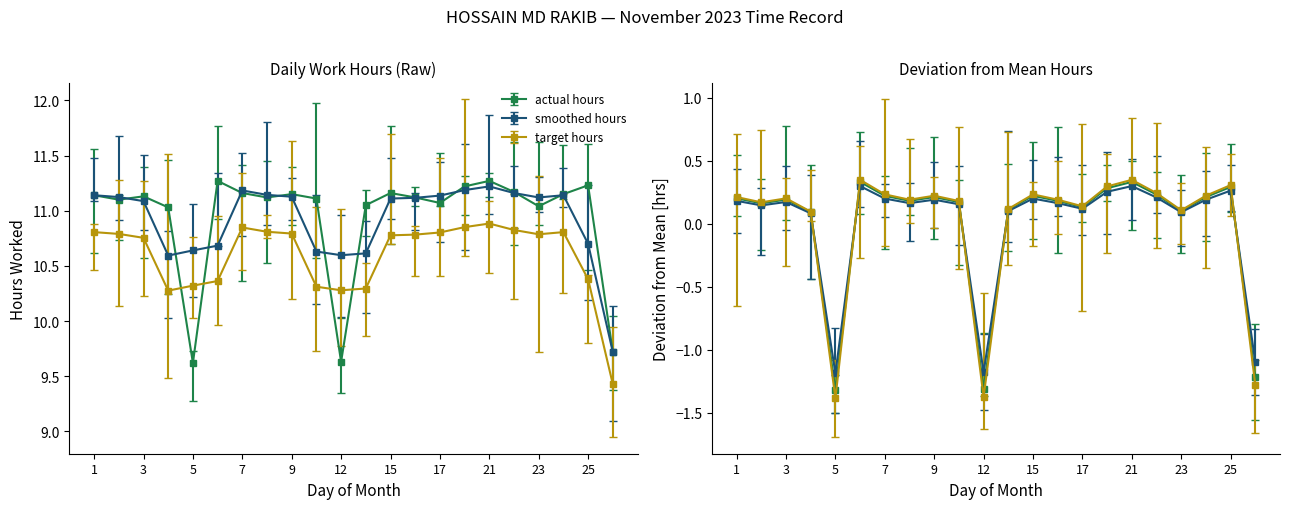

Where is the data nearest to the value 10?

26